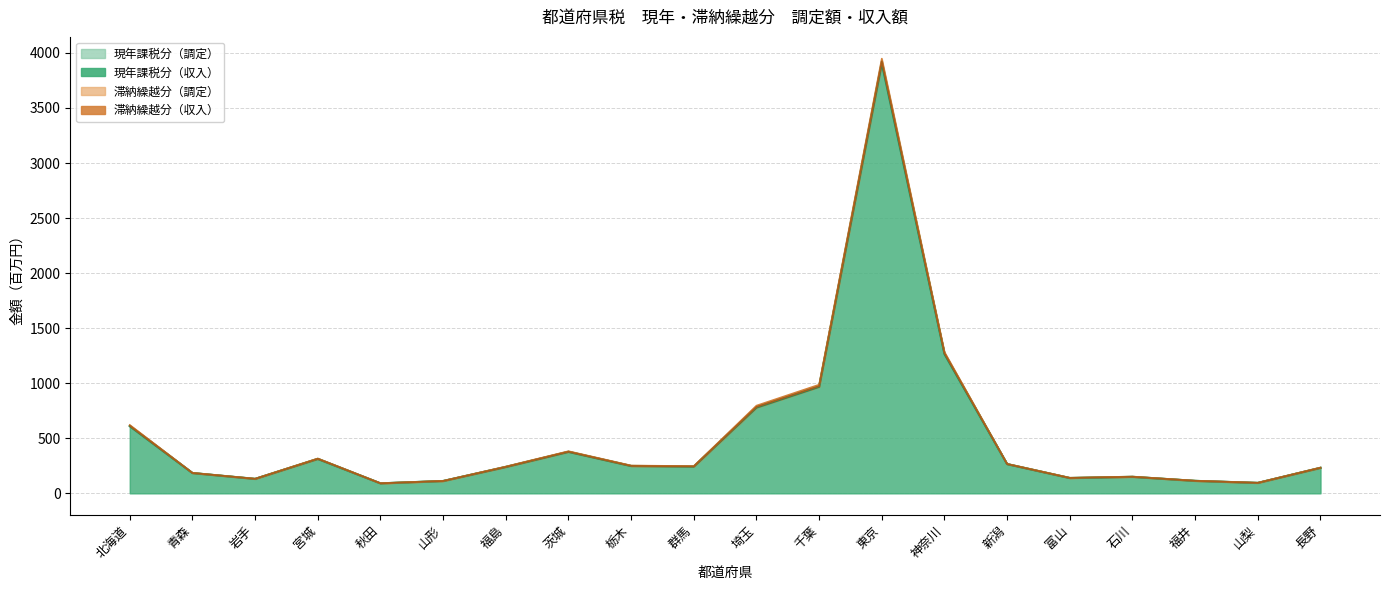

True or false: 現年課税分（調定） has more than 0 points higher than both neighbors.

True